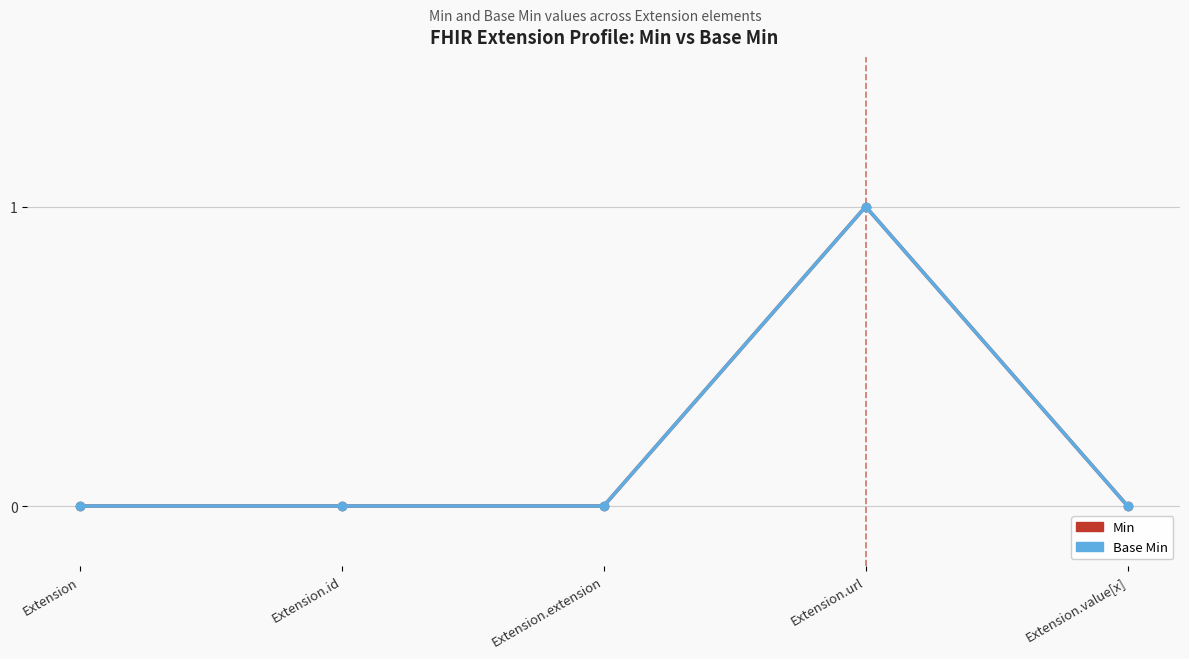

How many values in the Base Min series exceed 0?

1